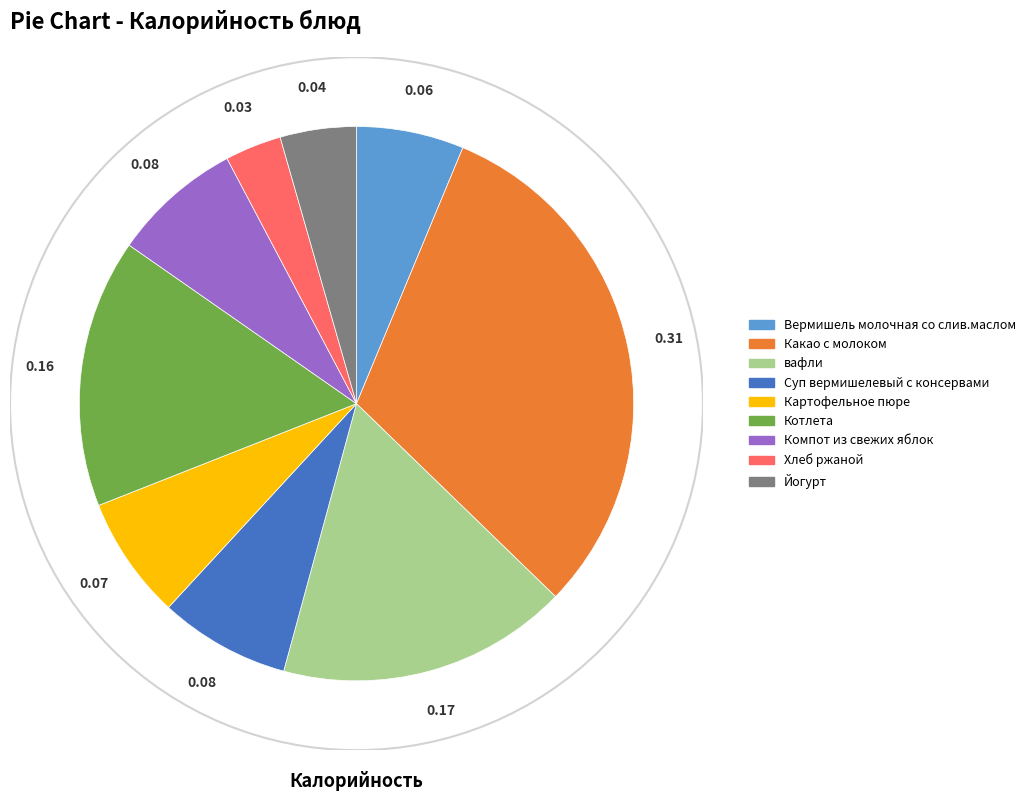

Which slice is the largest?

Какао с молоком